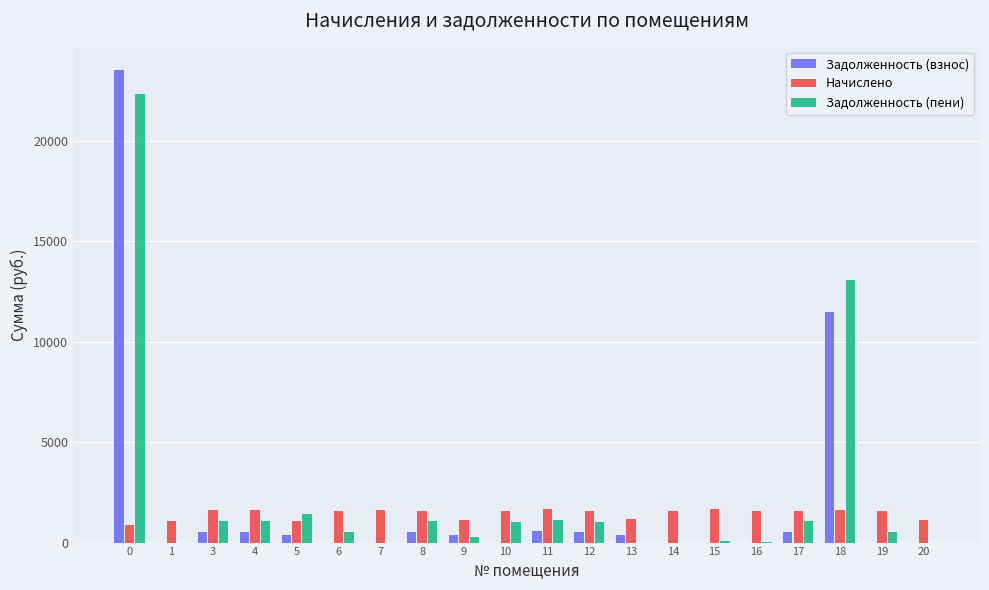

How many groups of bars are there?

20